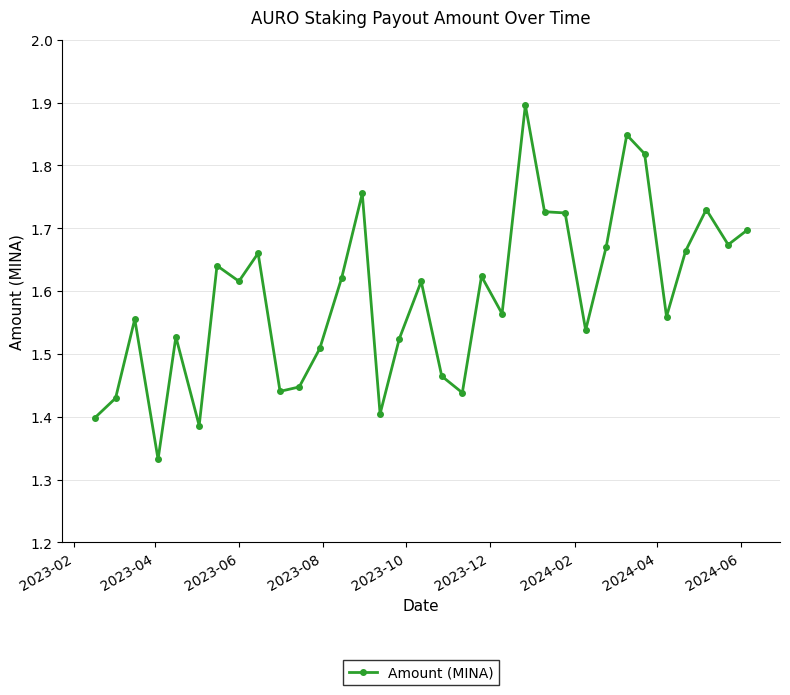

How many values are between 1 and 2?

33